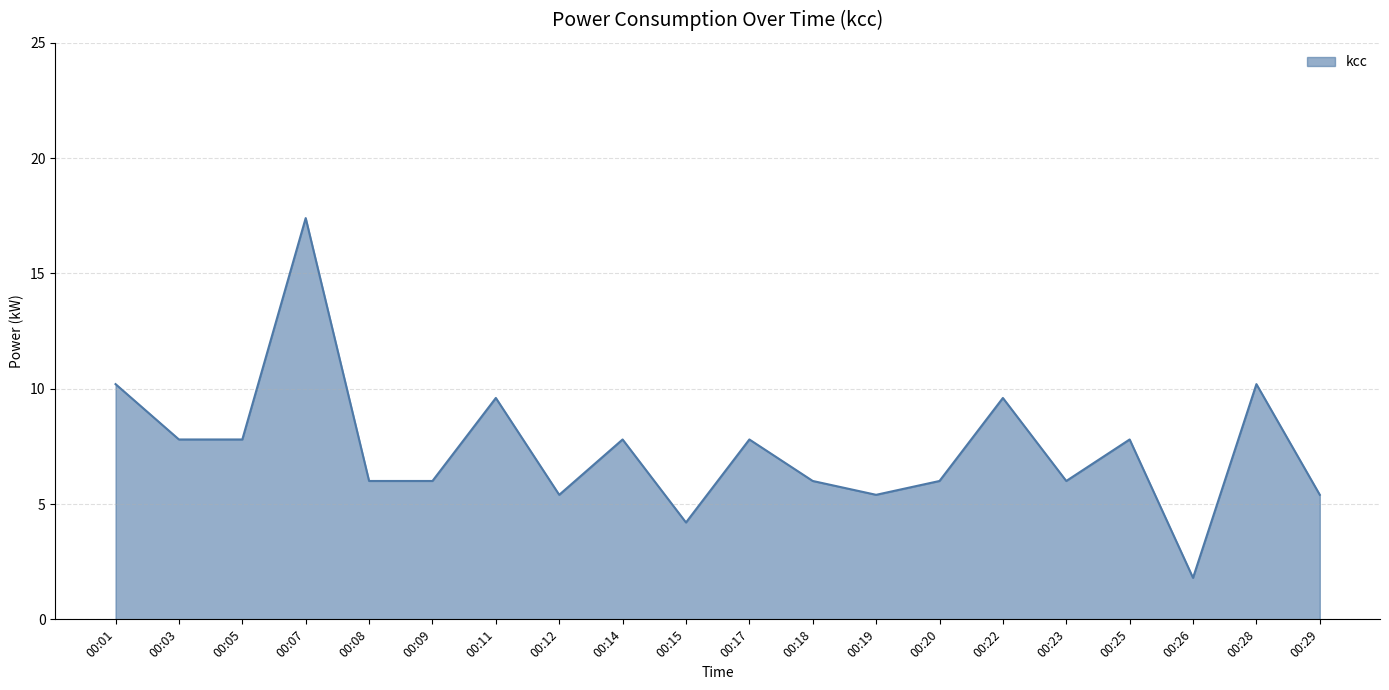

What is the ratio of the value at 00:15 to the value at 00:25?

0.5